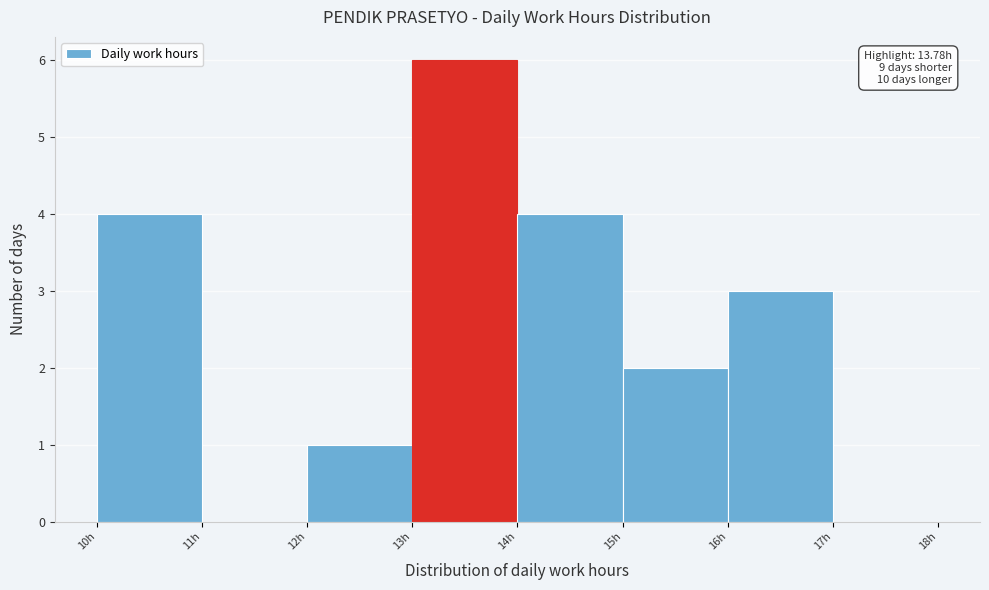

Over which range of the x-axis is the bar tallest?

13 to 14